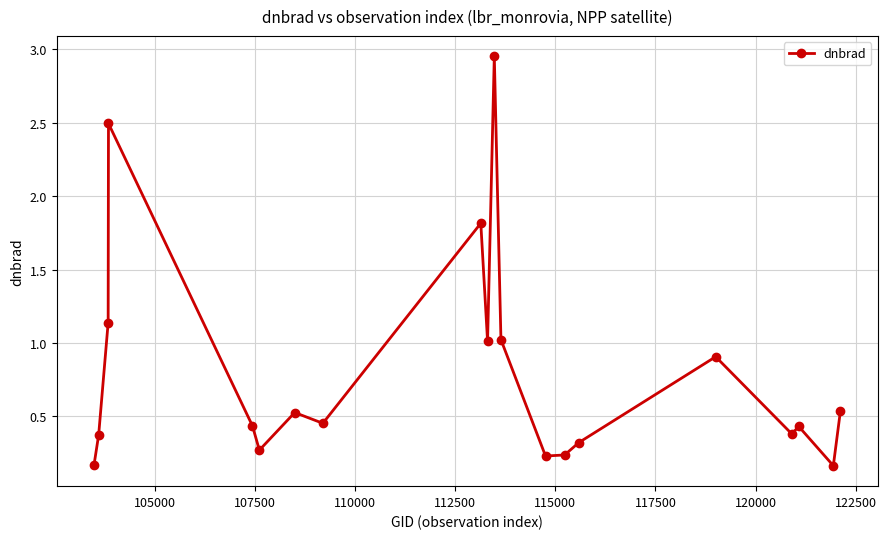

What is the average value?

0.8